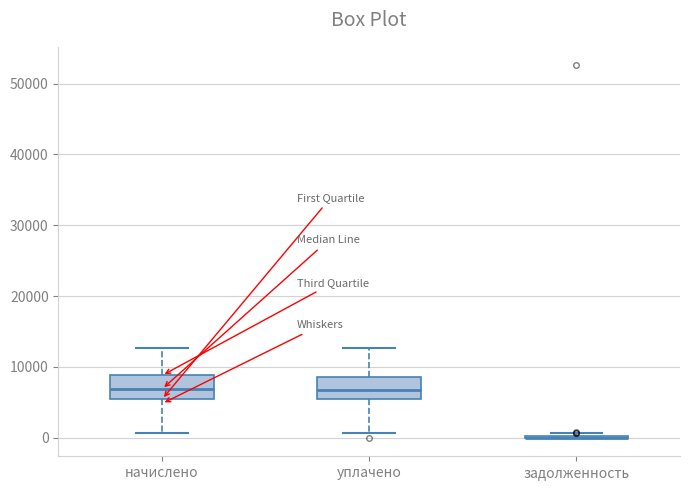

Reading left to right, transcribe this box plot: for each box, give where its median line is, the range the box spans, and where its two whiskers end, as read against the y-axis. The values are not printed on the chart, so give them approximately, as read against the axis.

начислено: median 7000, box 5000 to 9000, whiskers 1000 to 13000
уплачено: median 7000, box 5000 to 9000, whiskers 1000 to 13000
задолженность: box collapsed to a line at 0, whiskers 0 to 1000